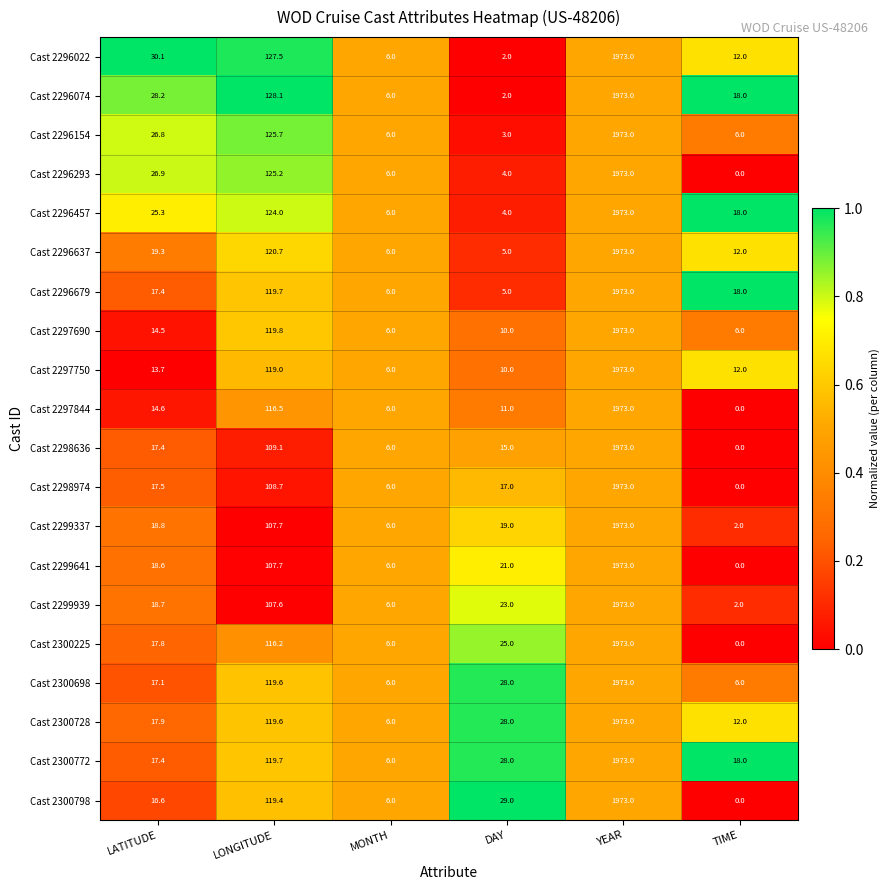

At how many categories does at least one series exceed 0?

6